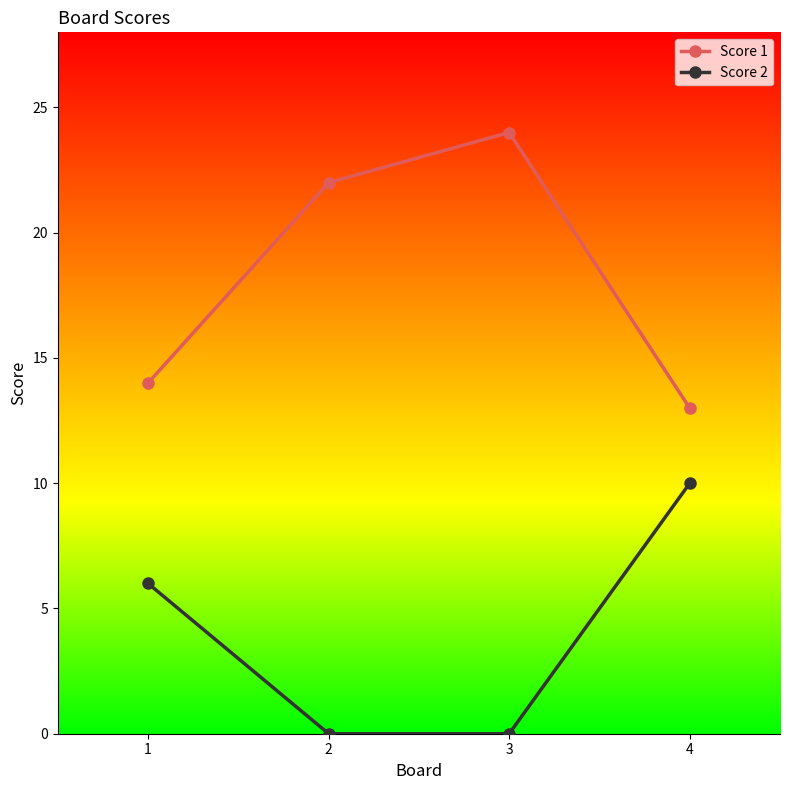

What is the total value across all series at 2?

22